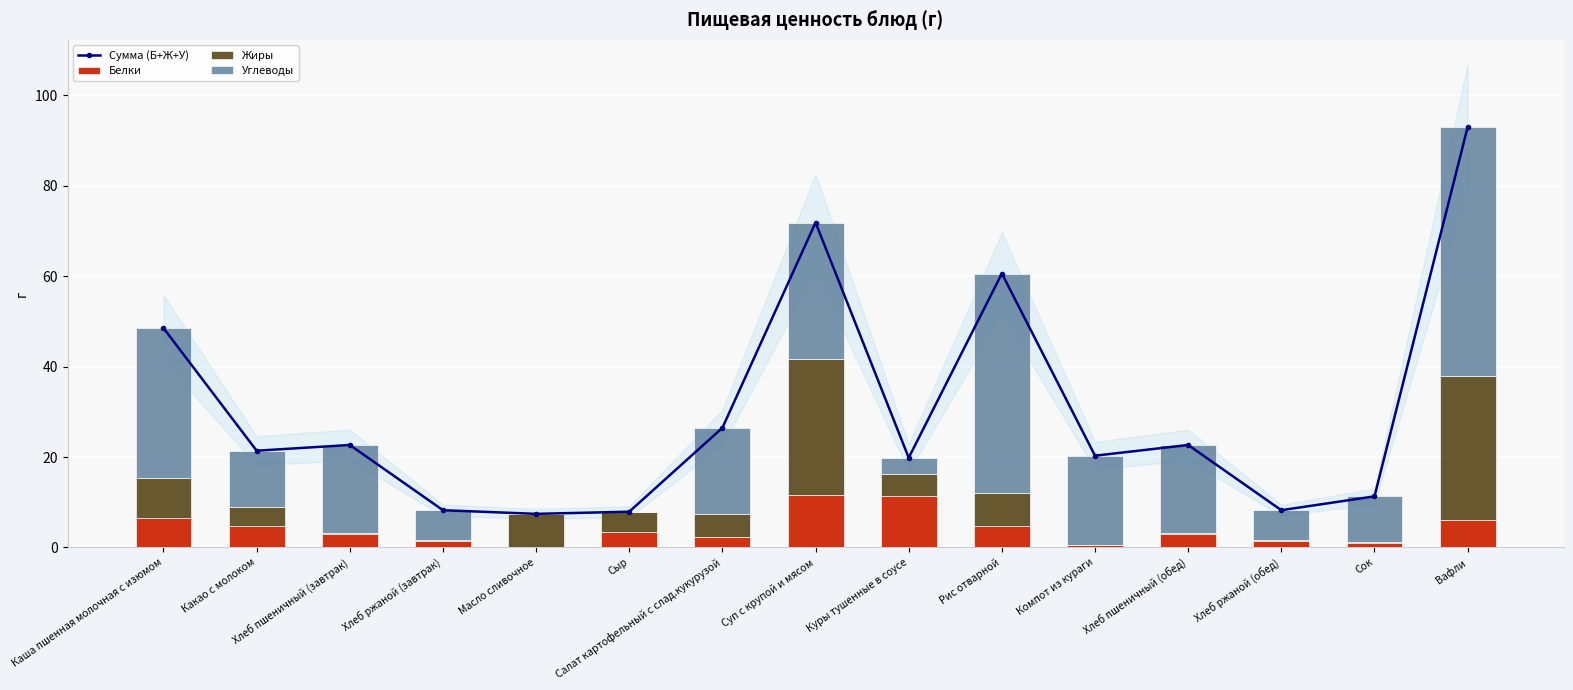

Reading left to right, what are all the values shown in this chart?

Сумма (Б+Ж+У): 48.5	21.4	22.7	8.2	7.4	7.9	26.5	71.9	19.8	60.6	20.3	22.7	8.2	11.3	93.0
Белки: 6.5	4.7	3.0	1.3	0.1	3.5	2.4	11.6	11.3	4.8	0.5	3.0	1.3	1.0	6.0
Жиры: 8.9	4.3	0.2	0.2	7.2	4.4	5.1	30.0	5.0	7.2	0.0	0.2	0.2	0.3	32.0
Углеводы: 33.1	12.4	19.5	6.7	0.1	0.0	19.0	30.3	3.5	48.6	19.8	19.5	6.7	10.0	55.0